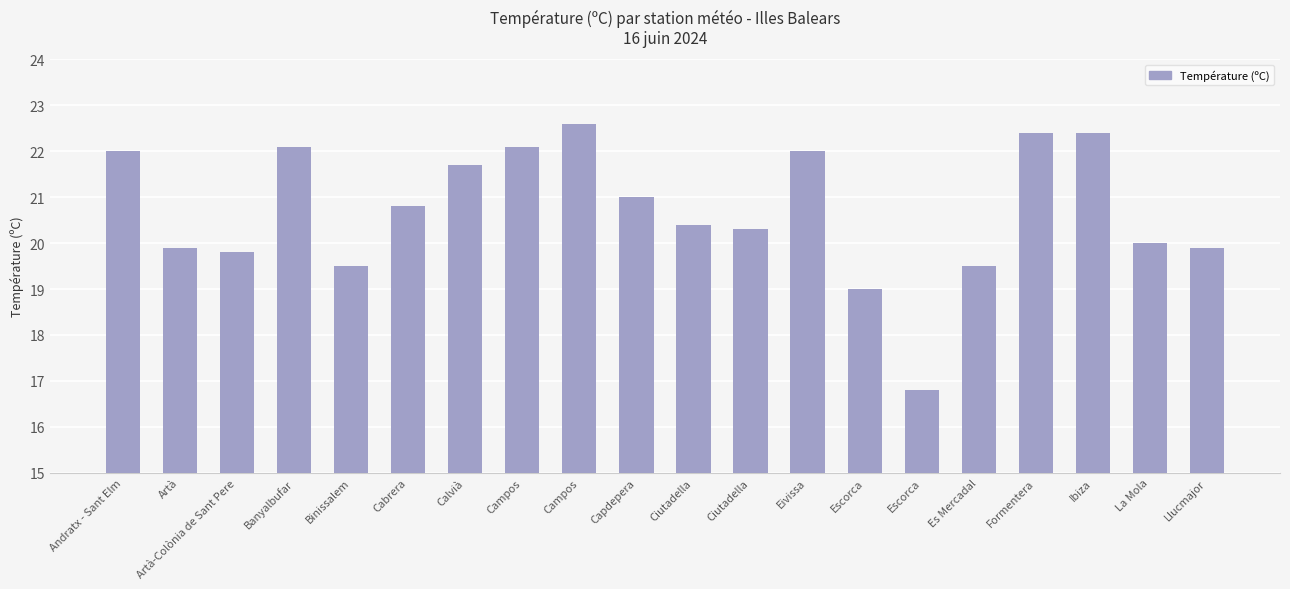

How many bars are there in total?

20